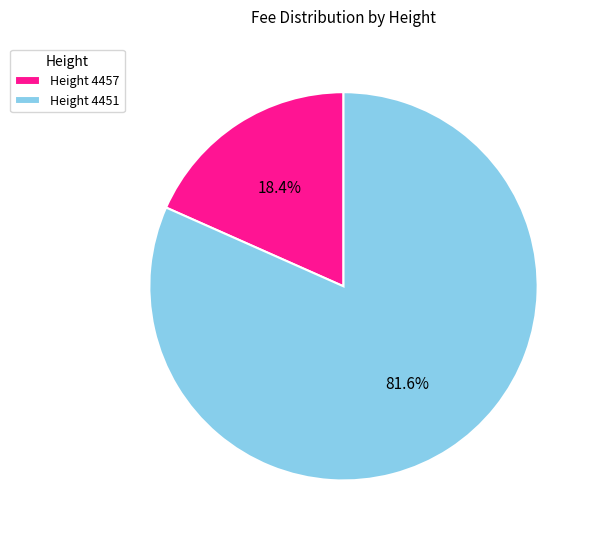

What is the smallest slice in the pie chart?

Height 4457